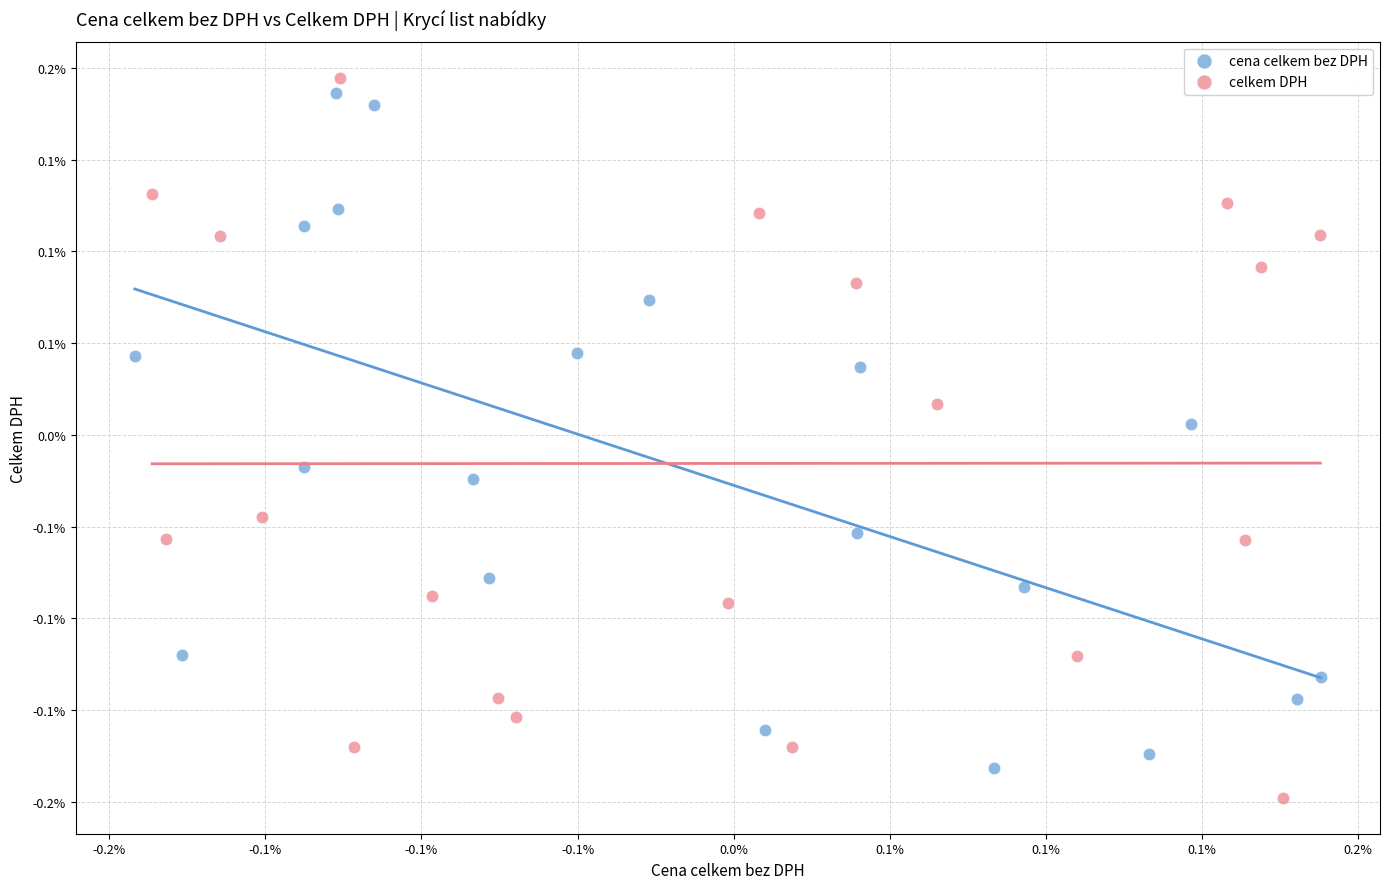

What are all the series names shown in the legend?

cena celkem bez DPH, celkem DPH